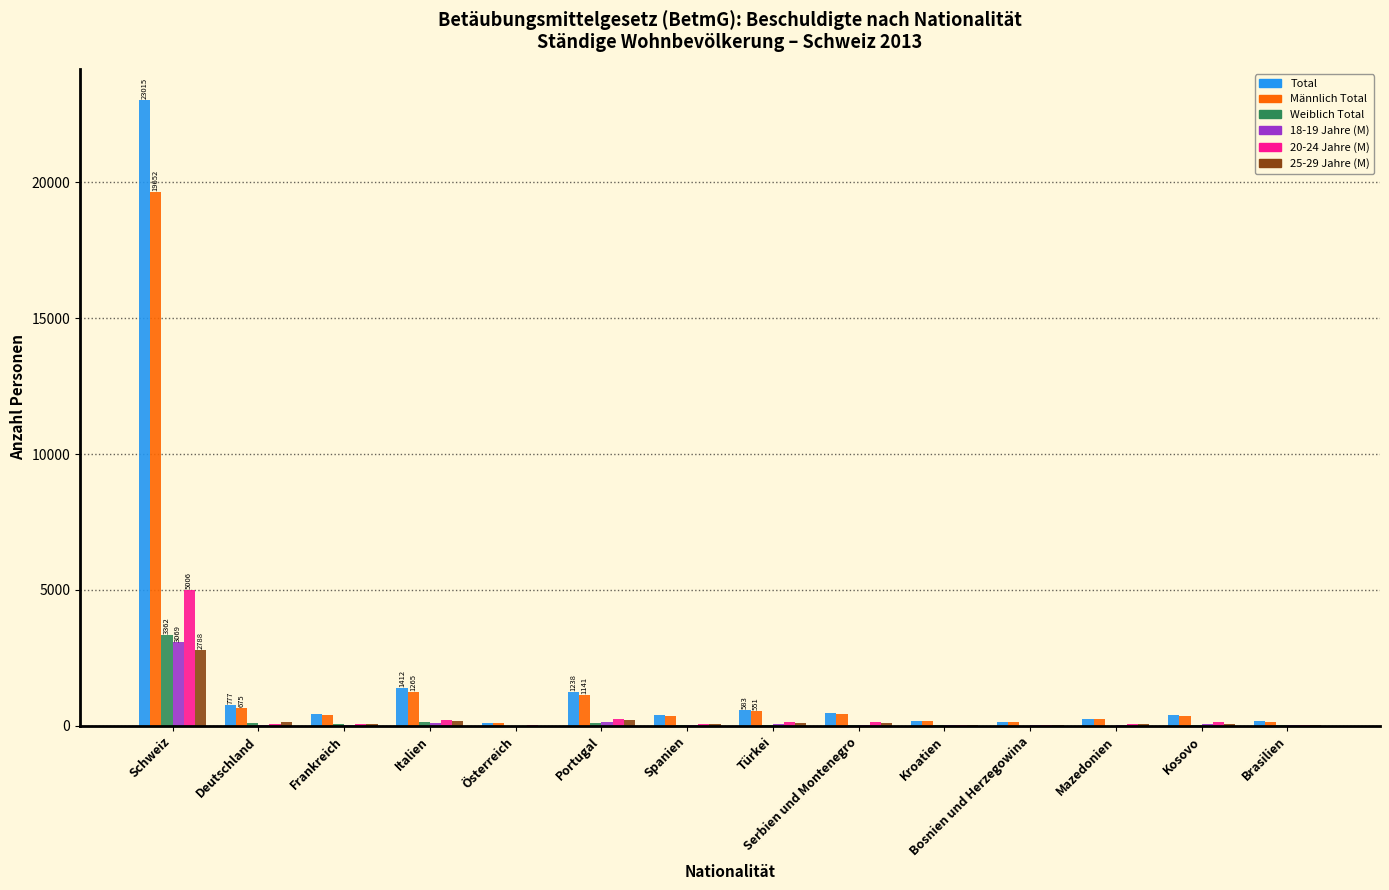

What is the sum of all Weiblich Total values?

4021